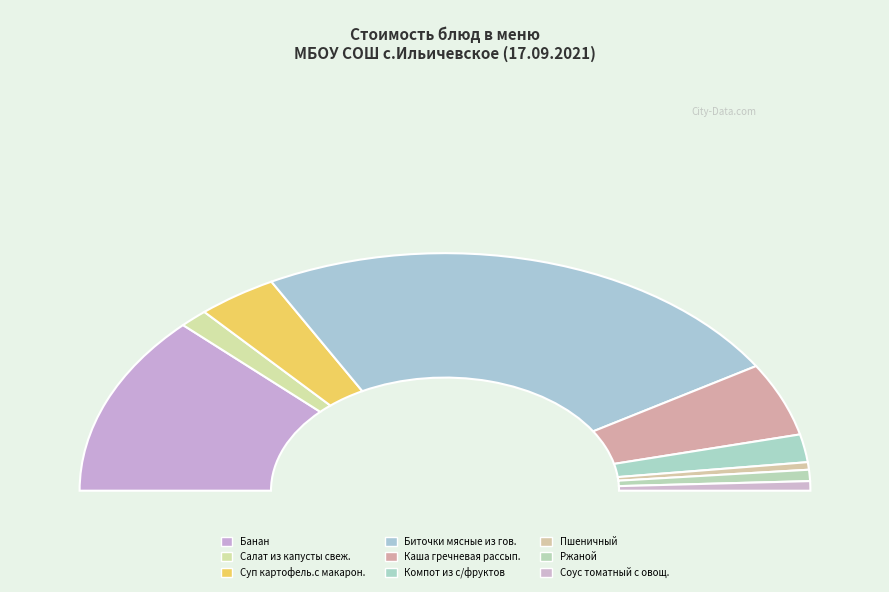

Combined, do Ржаной and Каша гречневая рассып. account for over 50%?

No